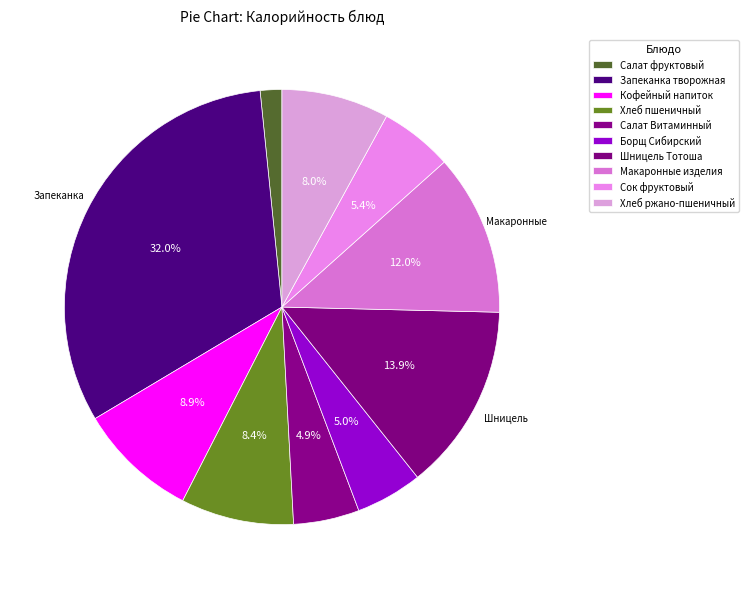

Approximately how many times larger is the value at Салат фруктовый compared to Кофейный напиток?

0.2